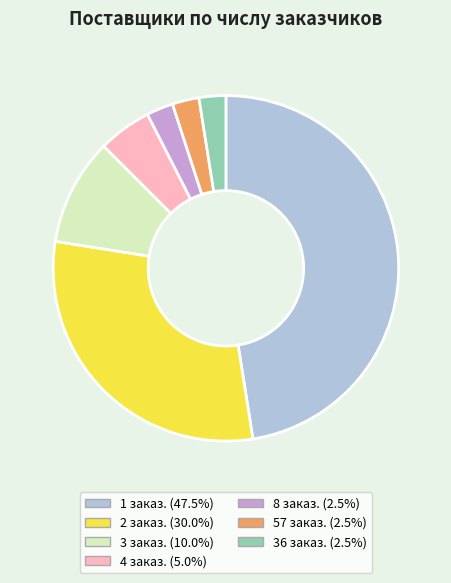

Does any single category account for the majority?

No